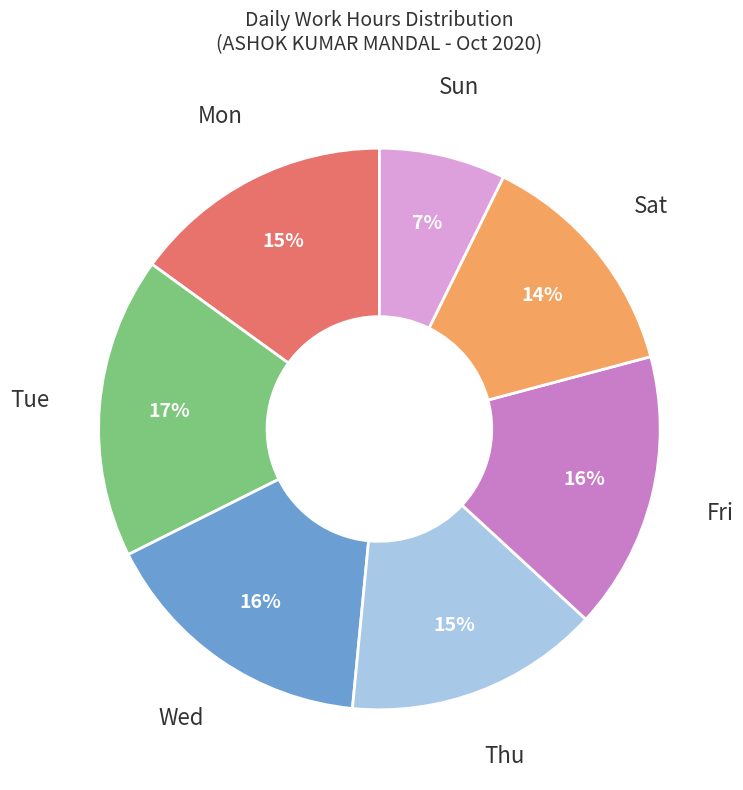

Is there a majority slice in this chart?

No